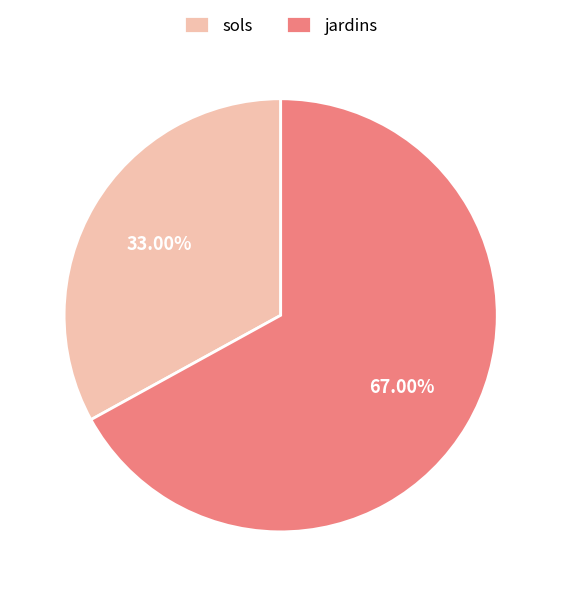

Is it true that jardins is 58% of the pie?

False